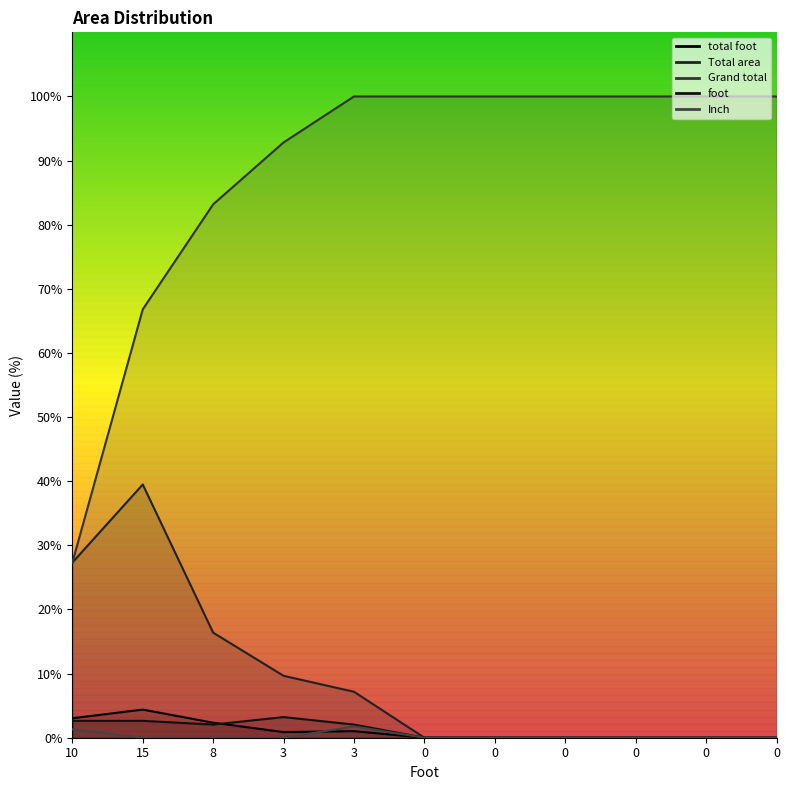

Rank the categories by total foot value from lowest to highest.

0, 0, 0, 0, 0, 0, 3, 3, 8, 10, 15